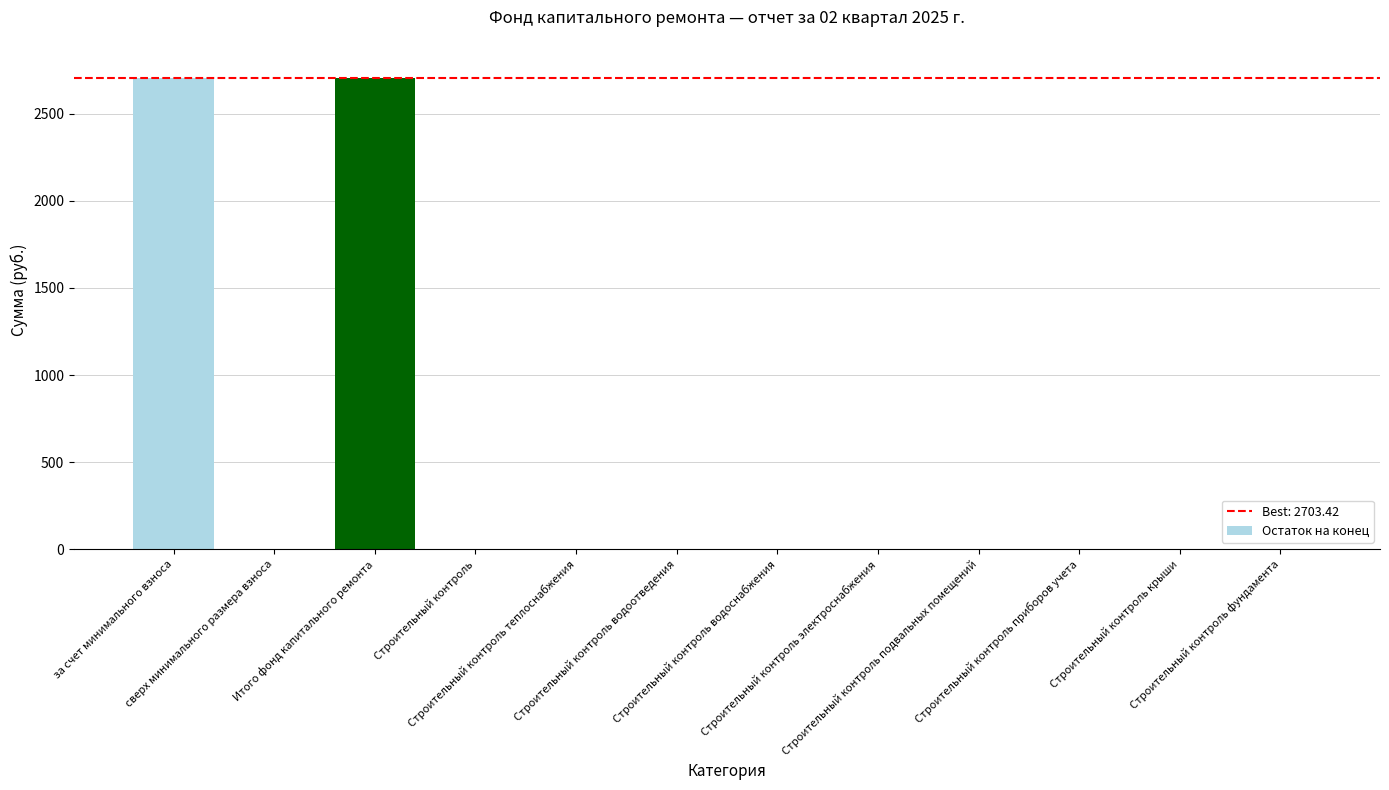

The chart shows a value of 0.0 at Строительный контроль водоснабжения. True or false?

True